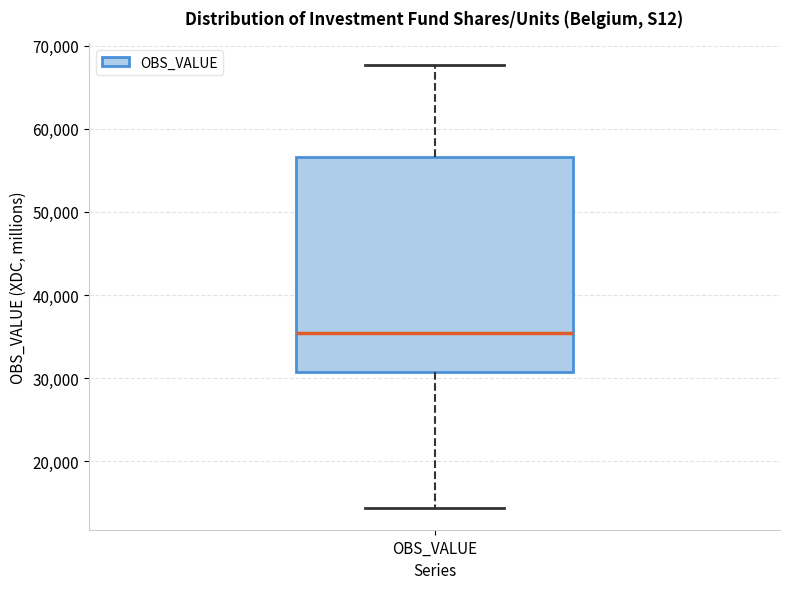

Read this box plot against the y-axis: the position of the median line, the range covered by the box, and the ends of both whiskers. The values are not printed on the chart, so give them approximately, as read against the axis.

median 35000, box 31000 to 57000, whiskers 14000 to 68000